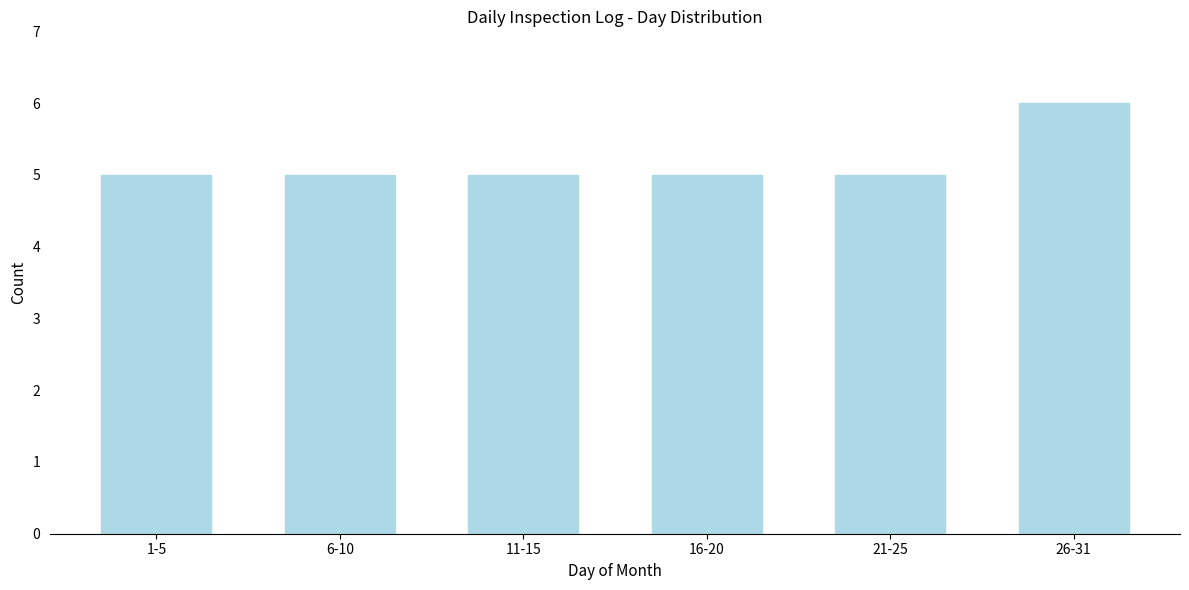

Reading left to right, transcribe all the data shown in this chart.

1-5=5	6-10=5	11-15=5	16-20=5	21-25=5	26-31=6